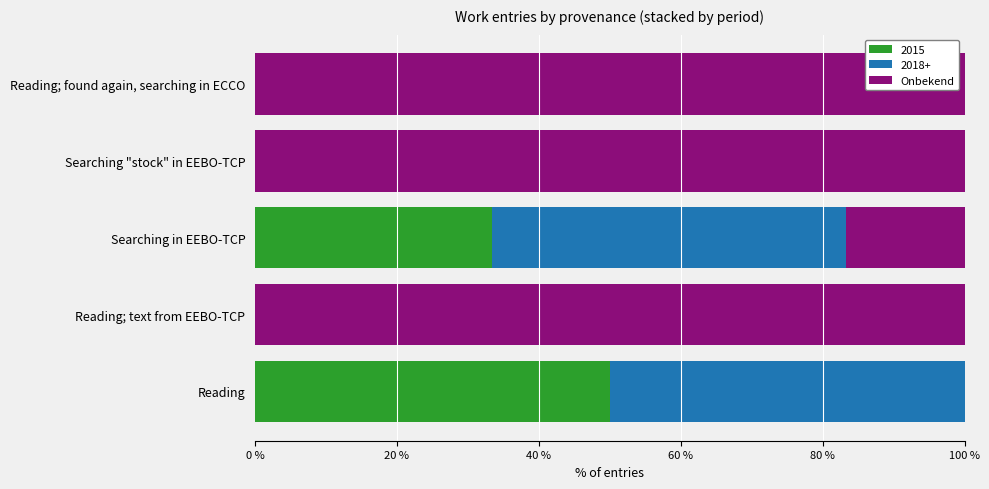

What is the total value across all series at Reading; found again, searching in ECCO?

100.0